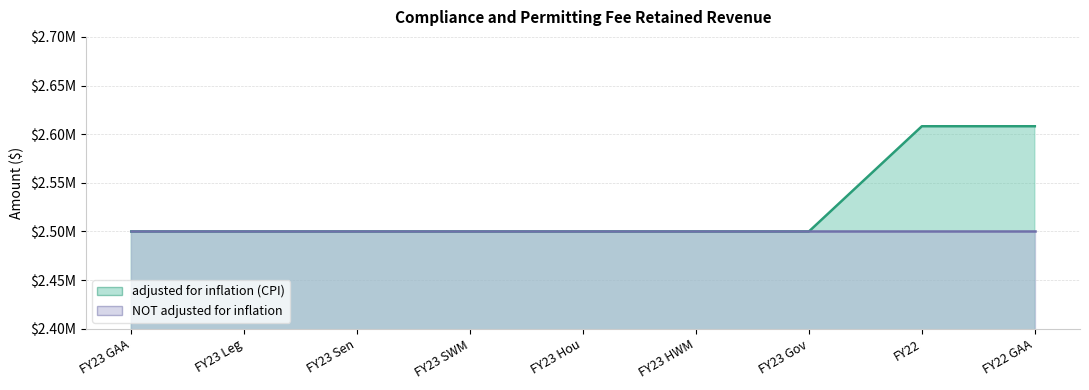

What is the label of the 7th point from the right?

FY23 Sen